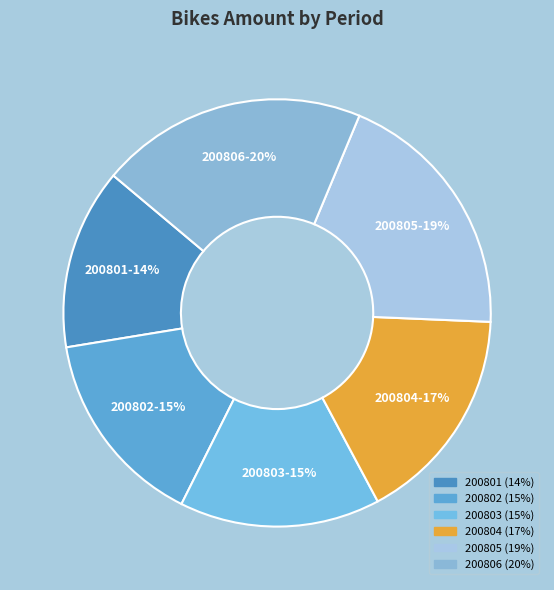

Which slice is the smallest?

200801